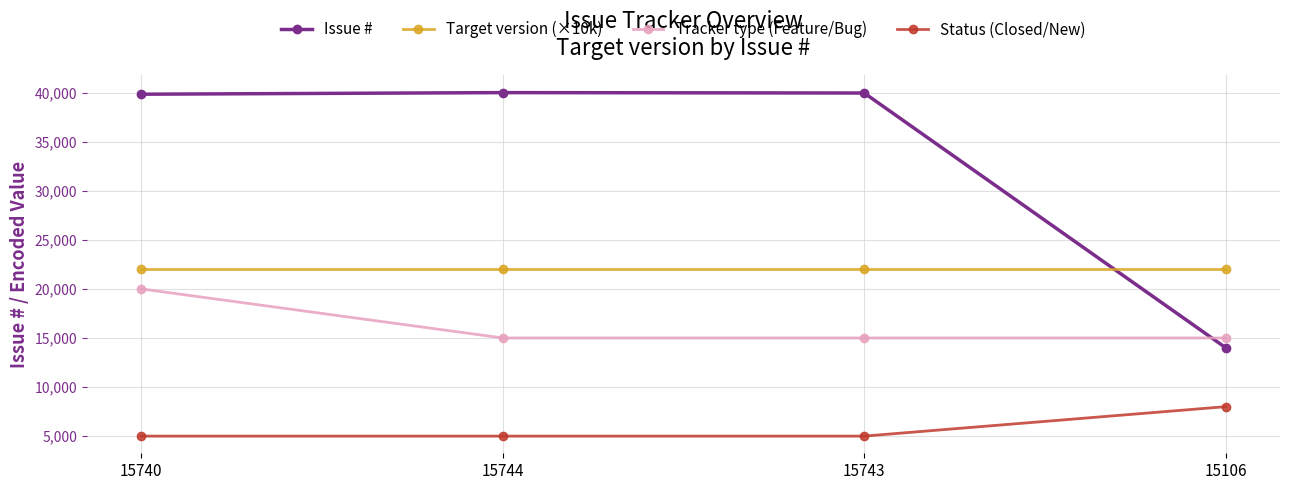

What is the label of the 3rd point from the right?

15744